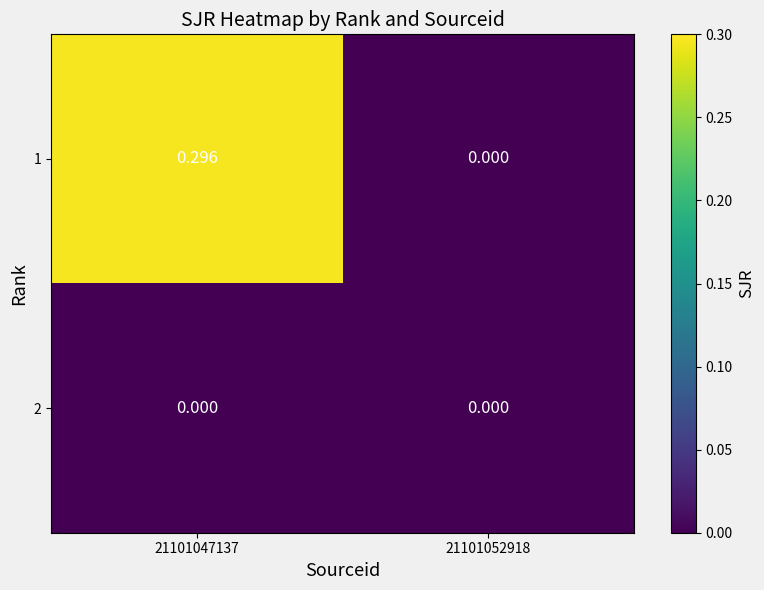

Rank the series at 21101052918 from lowest to highest value.

1, 2